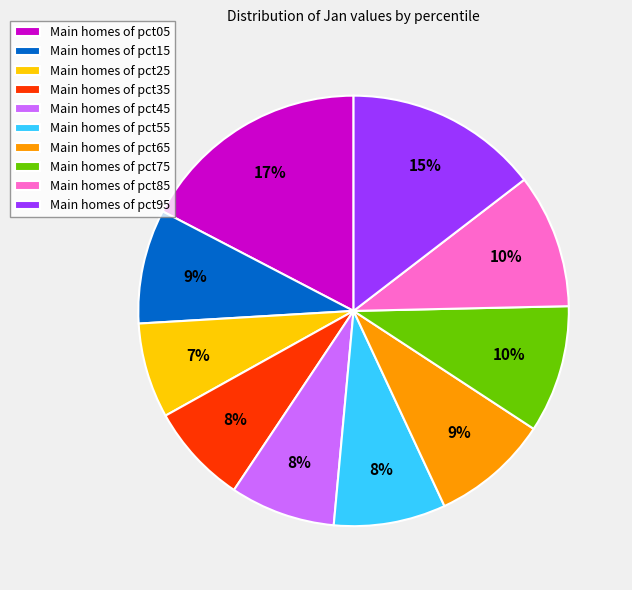

Combined, do Main homes of pct45 and Main homes of pct25 account for over 50%?

No